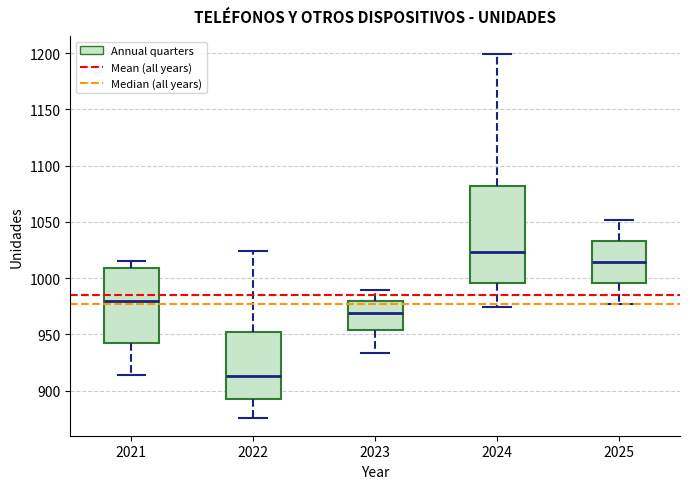

Reading left to right, transcribe this box plot: for each box, give where its median line is, the range the box spans, and where its two whiskers end, as read against the y-axis. The values are not printed on the chart, so give them approximately, as read against the axis.

2021: median 980, box 945 to 1010, whiskers 915 to 1015
2022: median 915, box 895 to 950, whiskers 875 to 1025
2023: median 970, box 955 to 980, whiskers 935 to 990
2024: median 1025, box 995 to 1080, whiskers 975 to 1200
2025: median 1015, box 995 to 1035, whiskers 975 to 1050